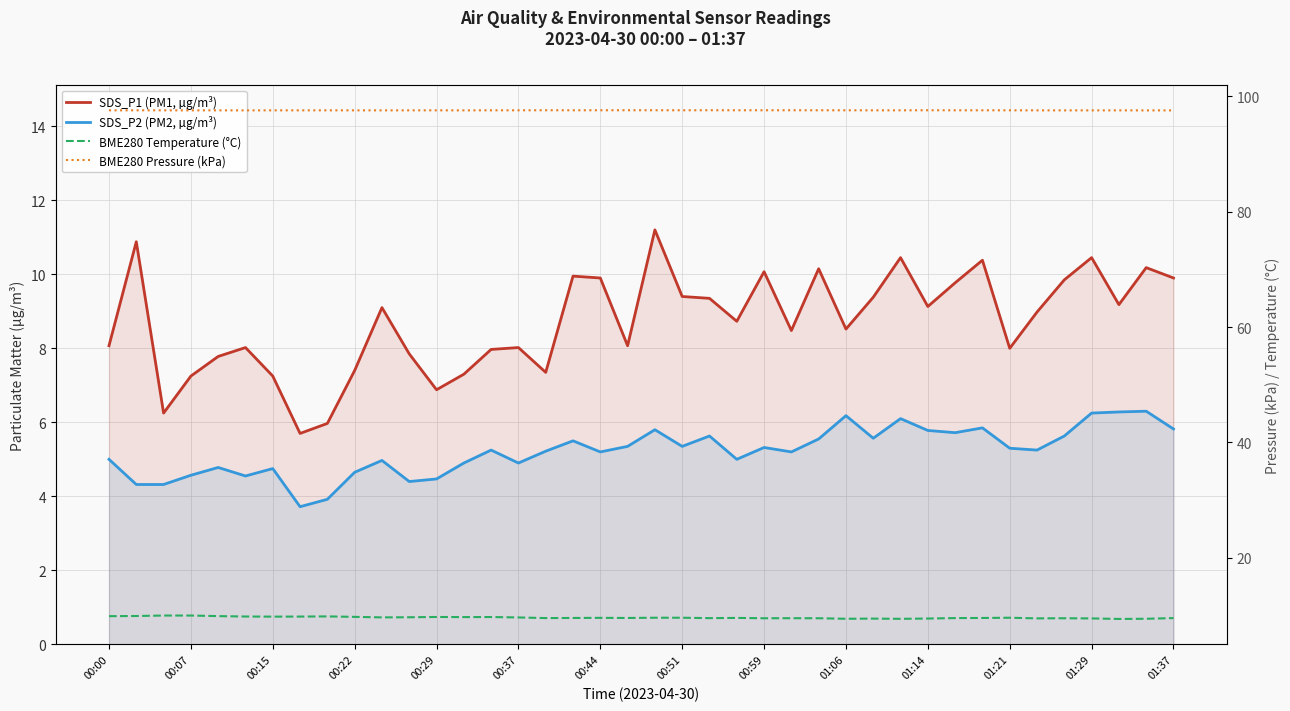

Reading left to right, list all the values displayed in this chart.

SDS_P1 (PM1, µg/m³): 8.1	10.9	6.2	7.2	7.8	8.0	7.2	5.7	6.0	7.4	9.1	7.8	6.9	7.3	8.0	8.0	7.3	9.9	9.9	8.1	11.2	9.4	9.3	8.7	10.1	8.5	10.2	8.5	9.4	10.4	9.1	9.8	10.4	8.0	9.0	9.8	10.4	9.2	10.2	9.9
SDS_P2 (PM2, µg/m³): 5.0	4.3	4.3	4.6	4.8	4.5	4.8	3.7	3.9	4.7	5.0	4.4	4.5	4.9	5.2	4.9	5.2	5.5	5.2	5.3	5.8	5.3	5.6	5.0	5.3	5.2	5.5	6.2	5.6	6.1	5.8	5.7	5.8	5.3	5.2	5.6	6.2	6.3	6.3	5.8
BME280 Temperature (°C): 9.9	9.9	10.0	10.0	9.9	9.8	9.8	9.8	9.8	9.8	9.7	9.7	9.7	9.7	9.7	9.7	9.6	9.6	9.6	9.6	9.6	9.6	9.5	9.6	9.5	9.5	9.5	9.4	9.5	9.4	9.5	9.6	9.6	9.6	9.5	9.5	9.5	9.4	9.4	9.6
BME280 Pressure (kPa): 97.6	97.6	97.6	97.6	97.6	97.6	97.6	97.6	97.6	97.6	97.6	97.6	97.6	97.6	97.6	97.6	97.6	97.6	97.6	97.6	97.6	97.6	97.6	97.6	97.6	97.6	97.6	97.6	97.6	97.6	97.6	97.6	97.6	97.6	97.6	97.5	97.6	97.6	97.5	97.5